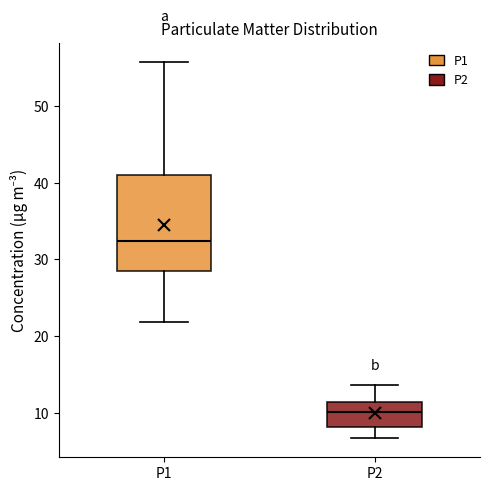

Reading left to right, read every box against the y-axis: the position of its median line, the range the box covers, and the ends of its whiskers. The values are not printed on the chart, so give them approximately, as read against the axis.

P1: median 32, box 28 to 41, whiskers 22 to 56
P2: median 10, box 8 to 11, whiskers 7 to 14